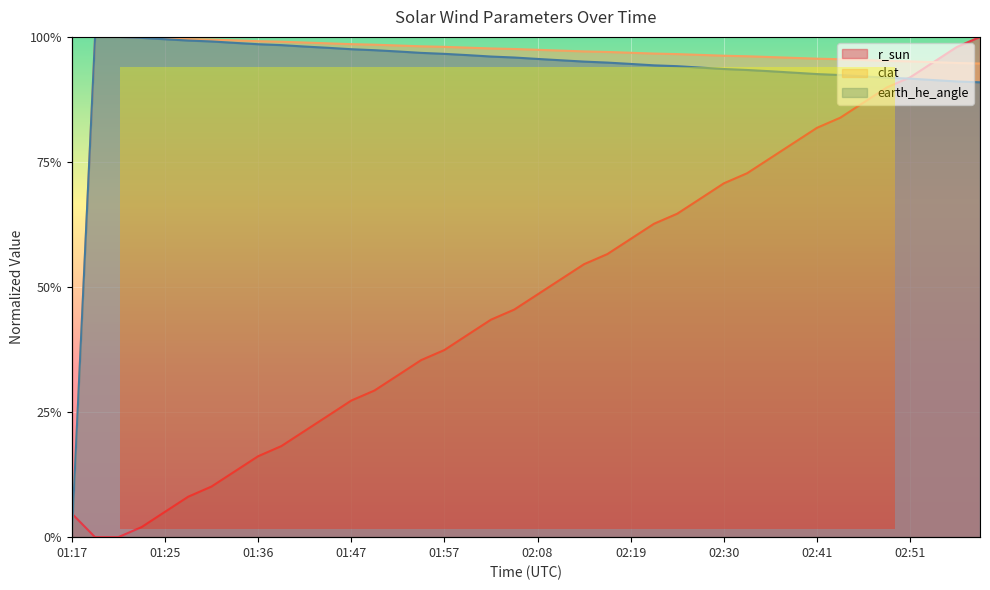

Reading right to left, transcribe all the data shown in this chart.

r_sun: 02:59=1.0	02:57=1.0	02:54=0.9	02:51=0.9	02:49=0.9	02:46=0.9	02:43=0.8	02:41=0.8	02:38=0.8	02:35=0.8	02:32=0.7	02:30=0.7	02:27=0.7	02:24=0.6	02:22=0.6	02:19=0.6	02:16=0.6	02:14=0.5	02:11=0.5	02:08=0.5	02:05=0.5	02:03=0.4	02:00=0.4	01:57=0.4	01:55=0.4	01:52=0.3	01:49=0.3	01:47=0.3	01:44=0.2	01:41=0.2	01:38=0.2	01:36=0.2	01:33=0.1	01:30=0.1	01:28=0.1	01:25=0.1	01:22=0.0	01:20=0.0	01:20=0.0	01:17=0.0
clat: 02:59=0.9	02:57=0.9	02:54=0.9	02:51=1.0	02:49=1.0	02:46=1.0	02:43=1.0	02:41=1.0	02:38=1.0	02:35=1.0	02:32=1.0	02:30=1.0	02:27=1.0	02:24=1.0	02:22=1.0	02:19=1.0	02:16=1.0	02:14=1.0	02:11=1.0	02:08=1.0	02:05=1.0	02:03=1.0	02:00=1.0	01:57=1.0	01:55=1.0	01:52=1.0	01:49=1.0	01:47=1.0	01:44=1.0	01:41=1.0	01:38=1.0	01:36=1.0	01:33=1.0	01:30=1.0	01:28=1.0	01:25=1.0	01:22=1.0	01:20=1.0	01:20=1.0	01:17=0.0
earth_he_angle: 02:59=0.9	02:57=0.9	02:54=0.9	02:51=0.9	02:49=0.9	02:46=0.9	02:43=0.9	02:41=0.9	02:38=0.9	02:35=0.9	02:32=0.9	02:30=0.9	02:27=0.9	02:24=0.9	02:22=0.9	02:19=0.9	02:16=0.9	02:14=1.0	02:11=1.0	02:08=1.0	02:05=1.0	02:03=1.0	02:00=1.0	01:57=1.0	01:55=1.0	01:52=1.0	01:49=1.0	01:47=1.0	01:44=1.0	01:41=1.0	01:38=1.0	01:36=1.0	01:33=1.0	01:30=1.0	01:28=1.0	01:25=1.0	01:22=1.0	01:20=1.0	01:20=1.0	01:17=0.0